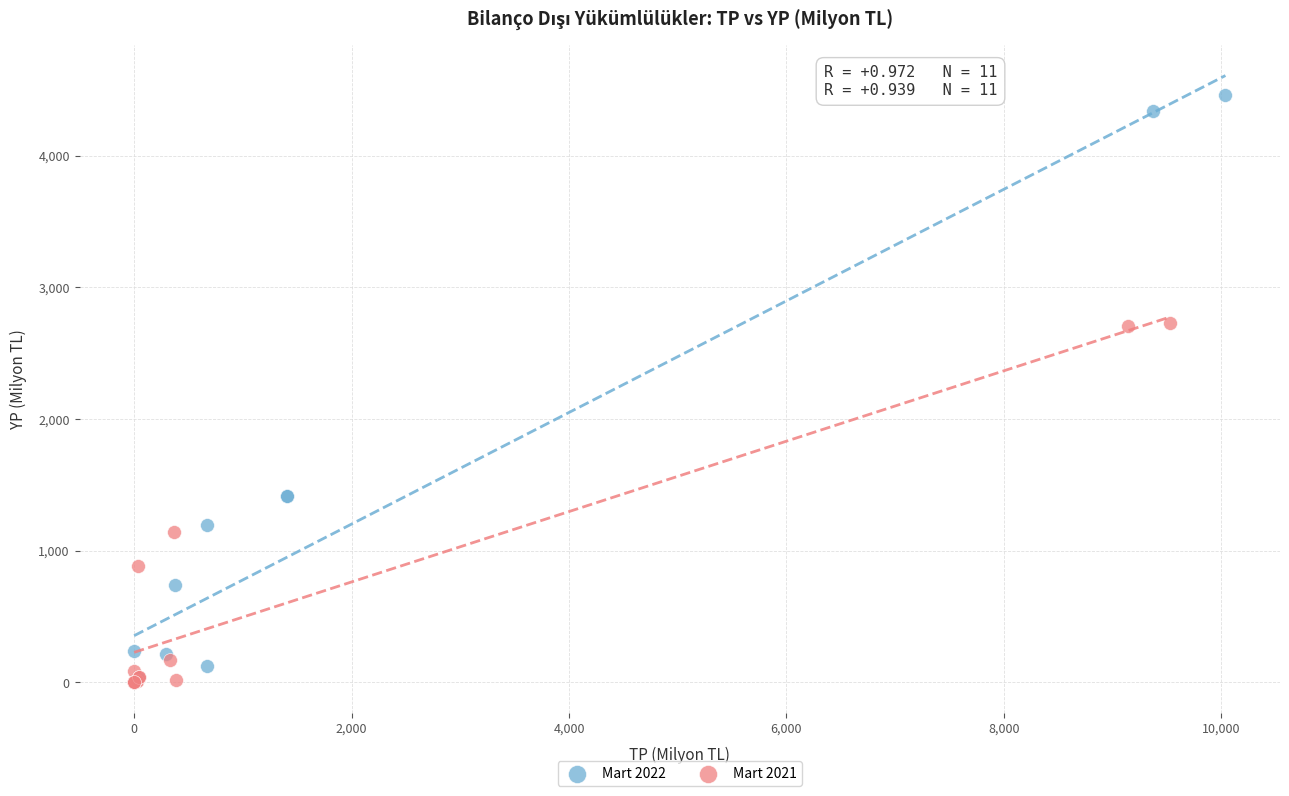

Which series has the widest spread of Y values?

Mart 2022